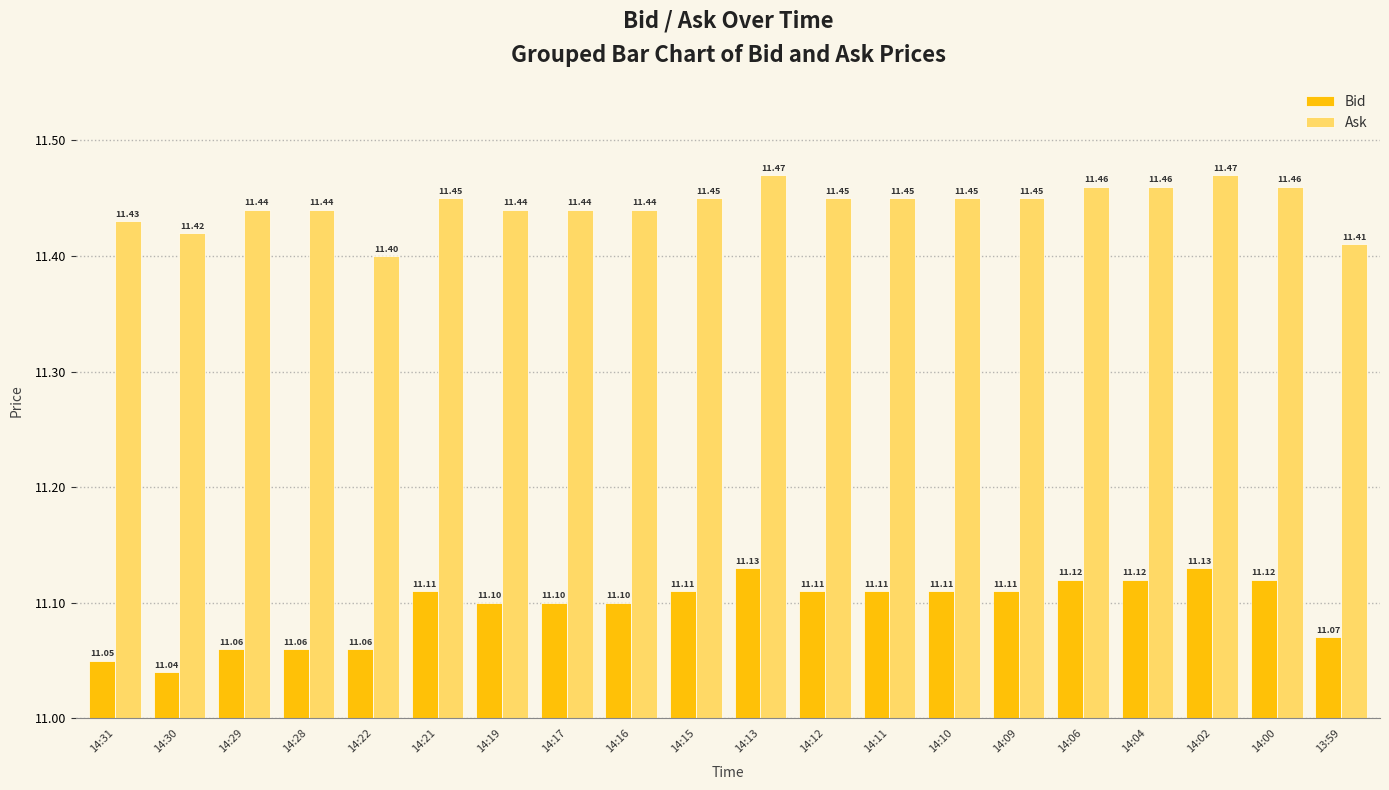

Which series changed the most between 14:28 and 14:11?

Bid